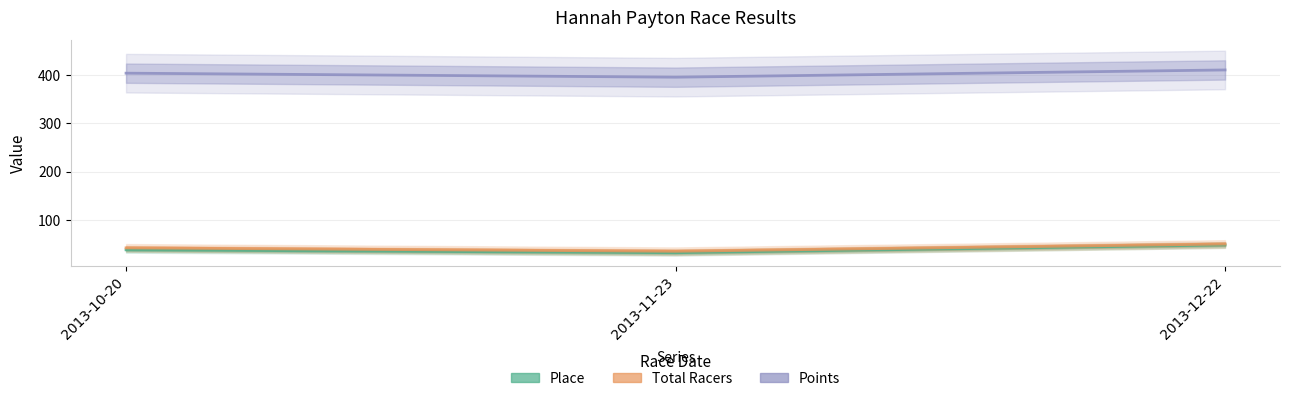

Rank the series at 2013-11-23 from lowest to highest value.

Place, Total Racers, Points